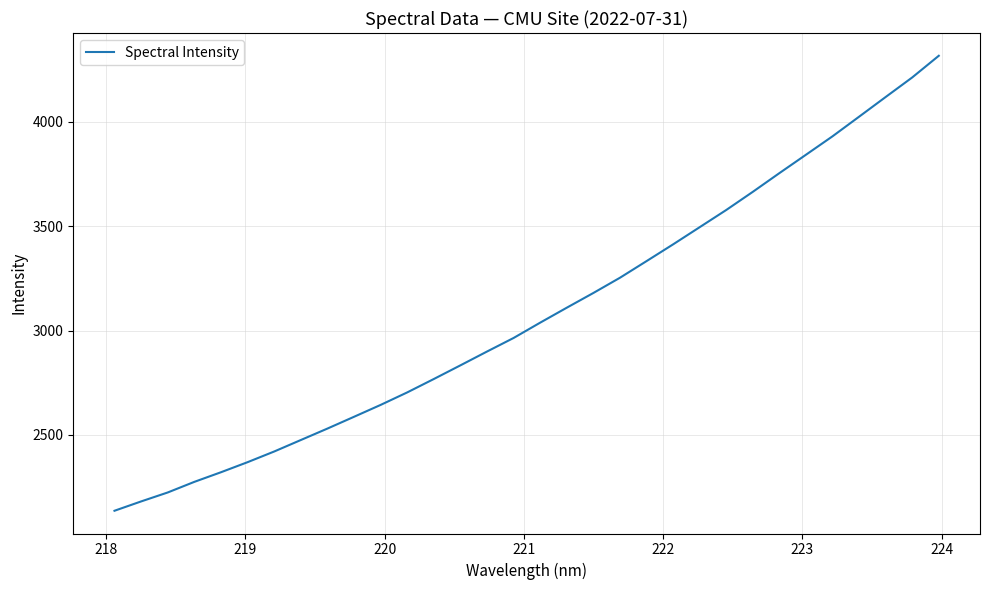

What is the difference between the maximum and minimum values?

2178.8